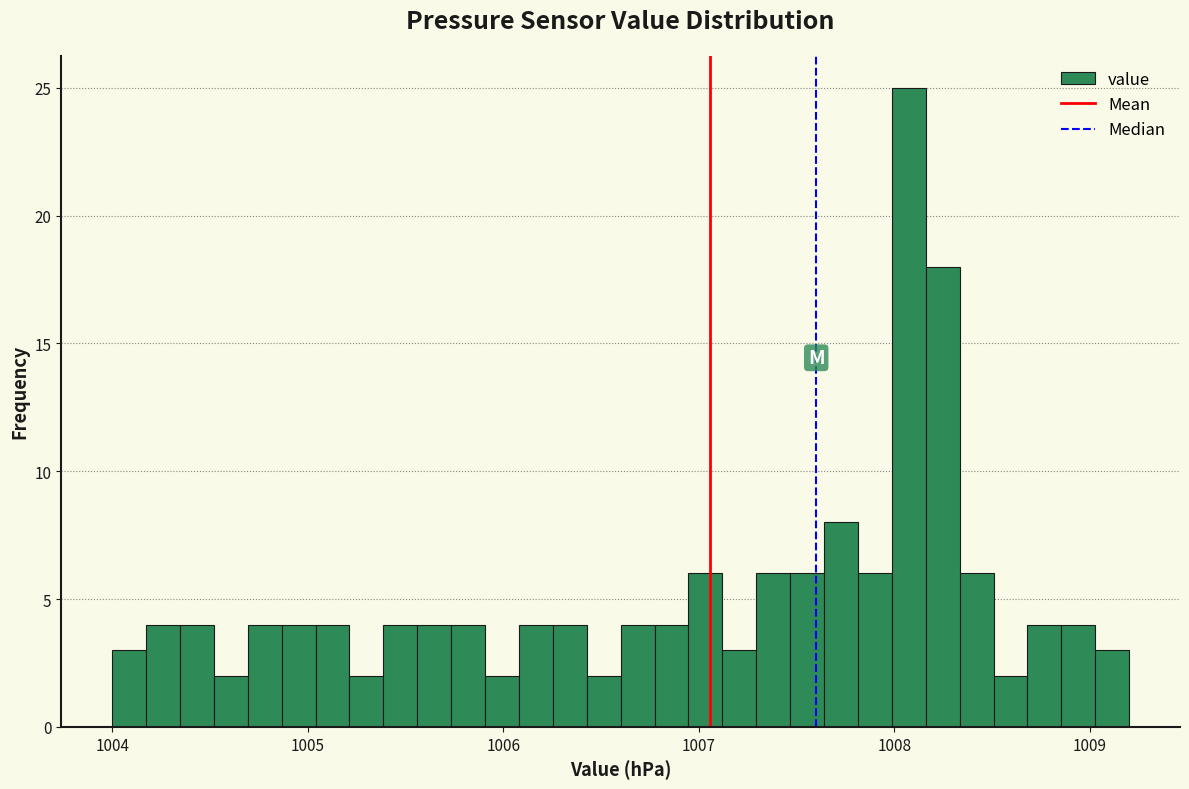

Read against the x-axis, roughly where is the centre of the tallest bar?

1008.1